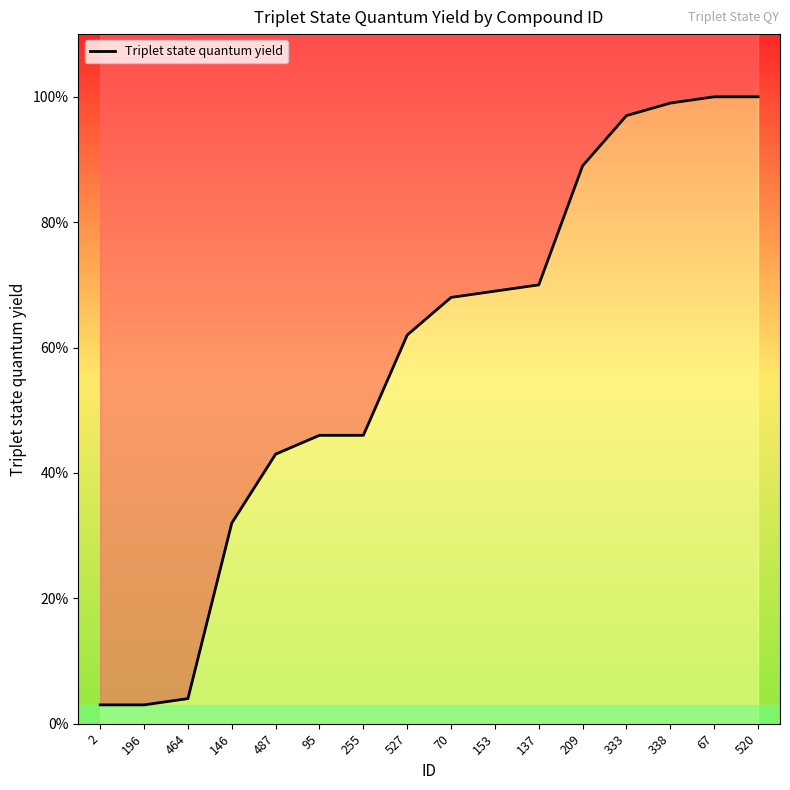

What is the change in value from 196 to 146?

+0.3